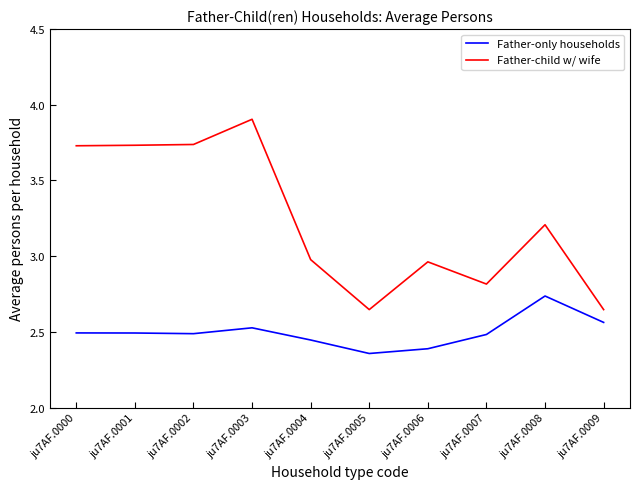

True or false: Father-only households and Father-child w/ wife cross at least once.

False